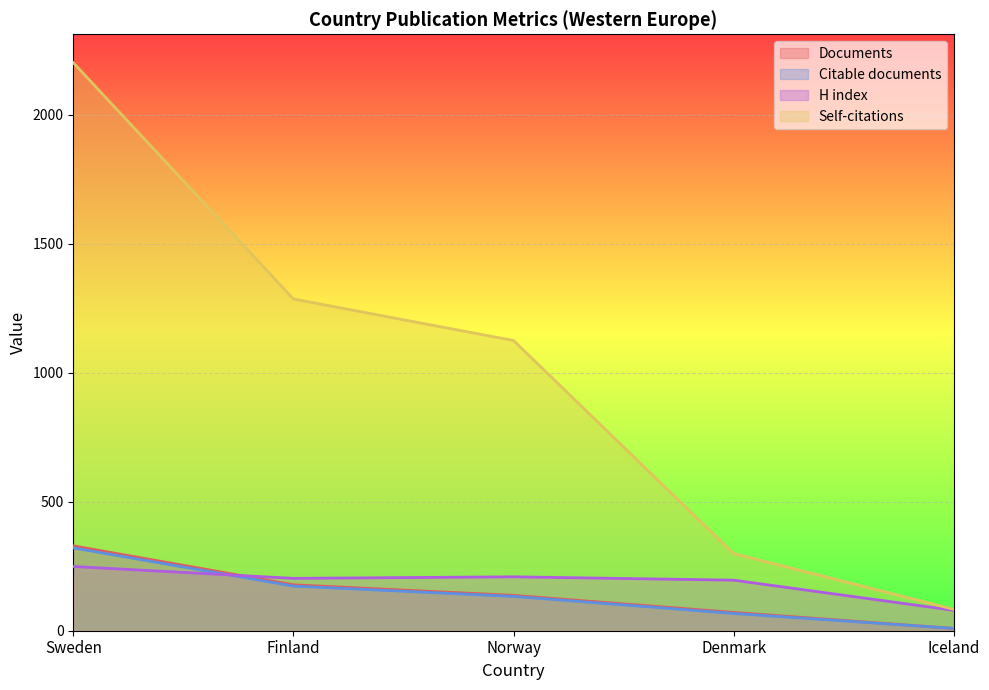

True or false: Documents has a value of 44 at Denmark.

False